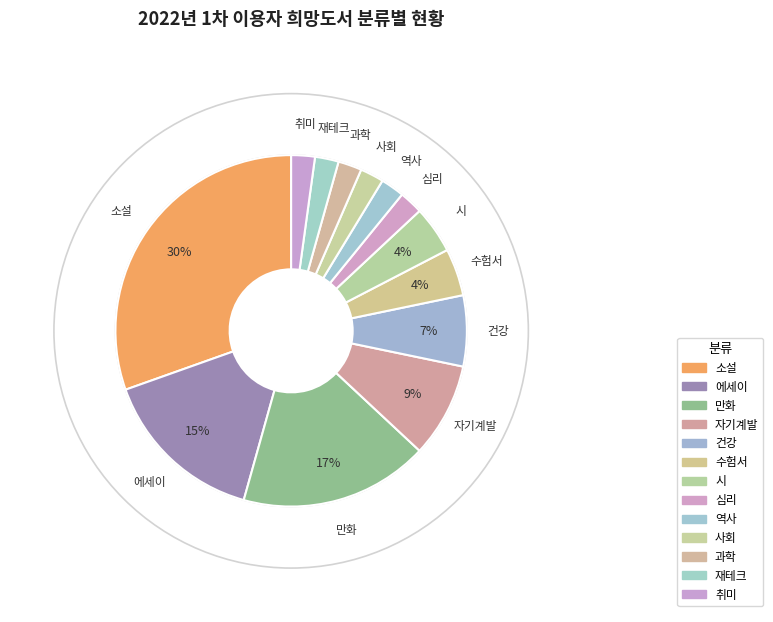

What is the largest slice in the pie chart?

소설